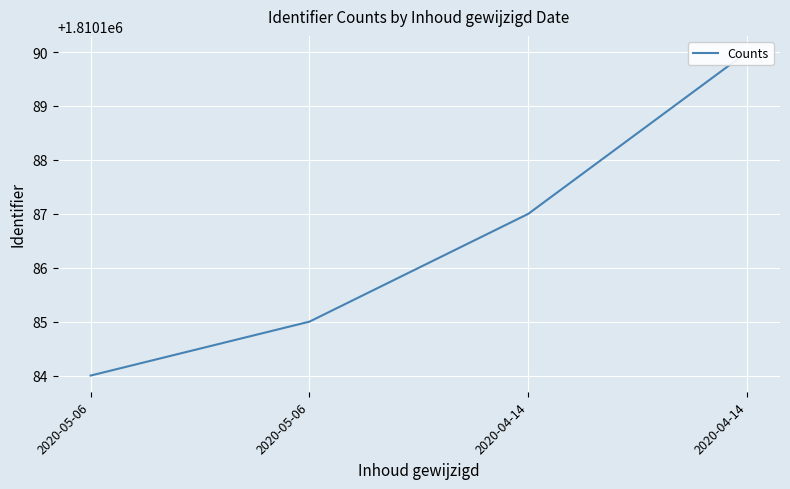

The value at 2020-05-06 is 619357. True or false?

False